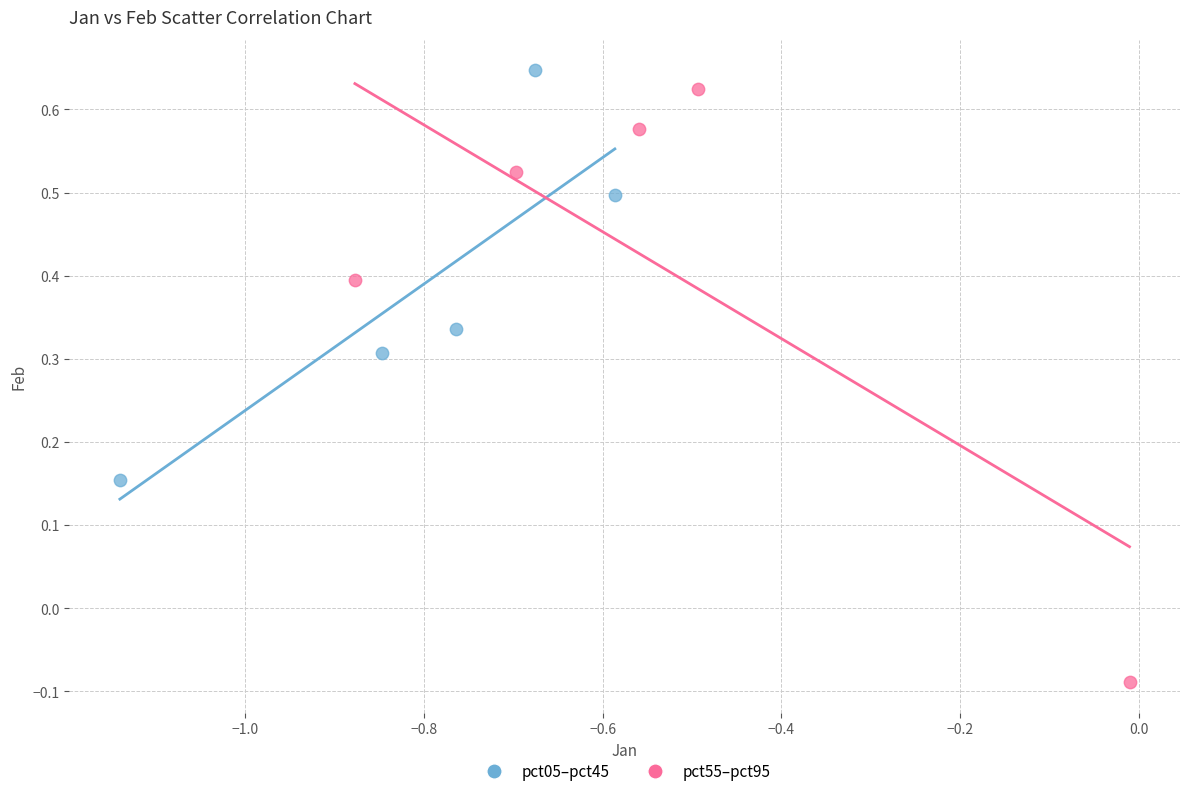

Which series contains the lowest Y value?

pct55–pct95